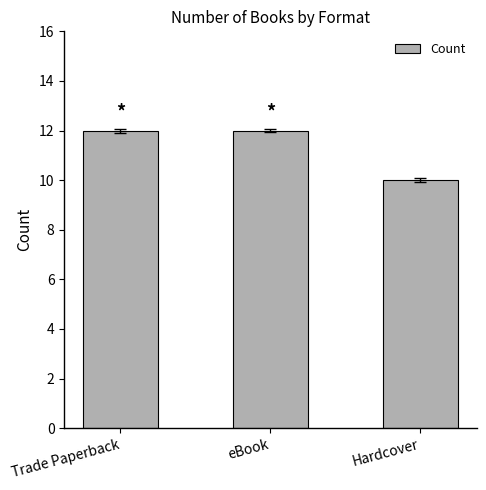

Reading left to right, extract all data points from this chart.

Trade Paperback=12	eBook=12	Hardcover=10